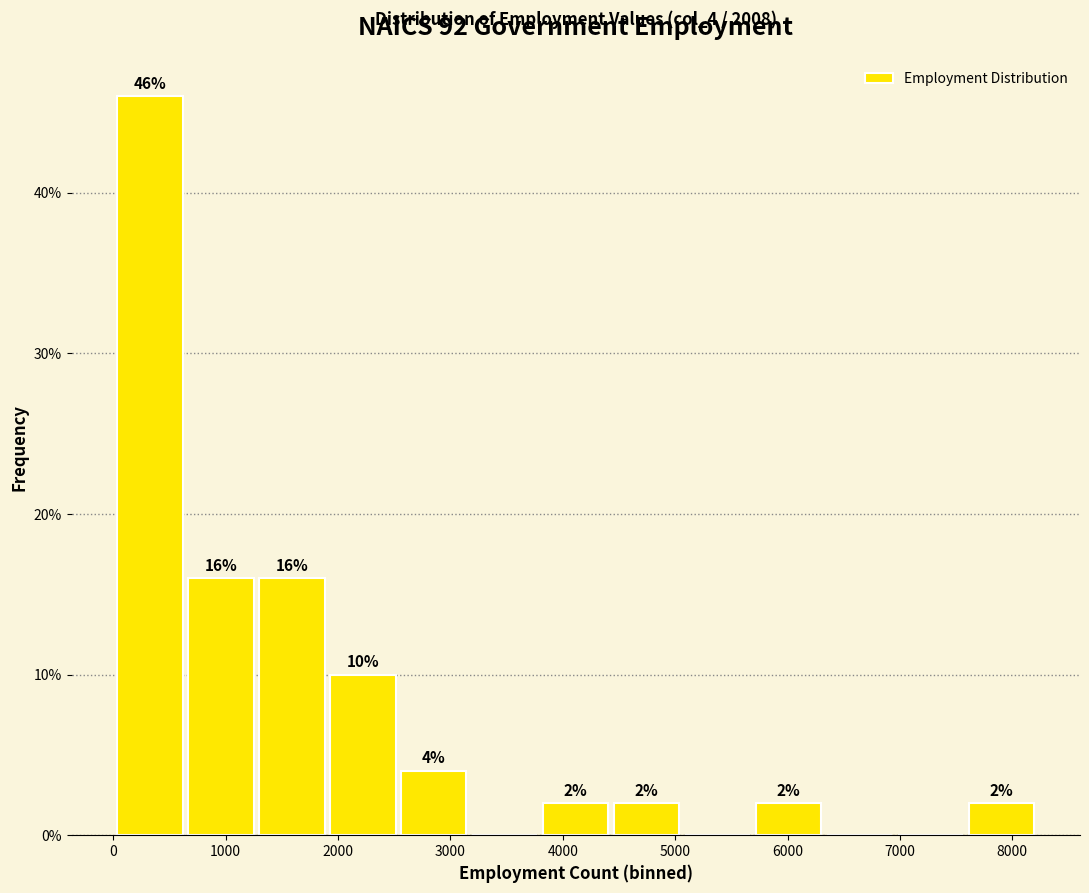

Which range on the x-axis has the tallest bar?

0 to 600